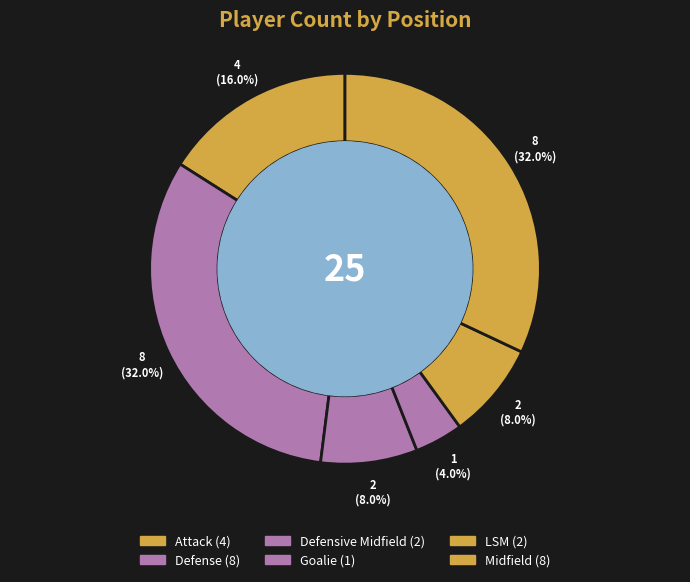

Does Midfield represent more than half of the total?

No